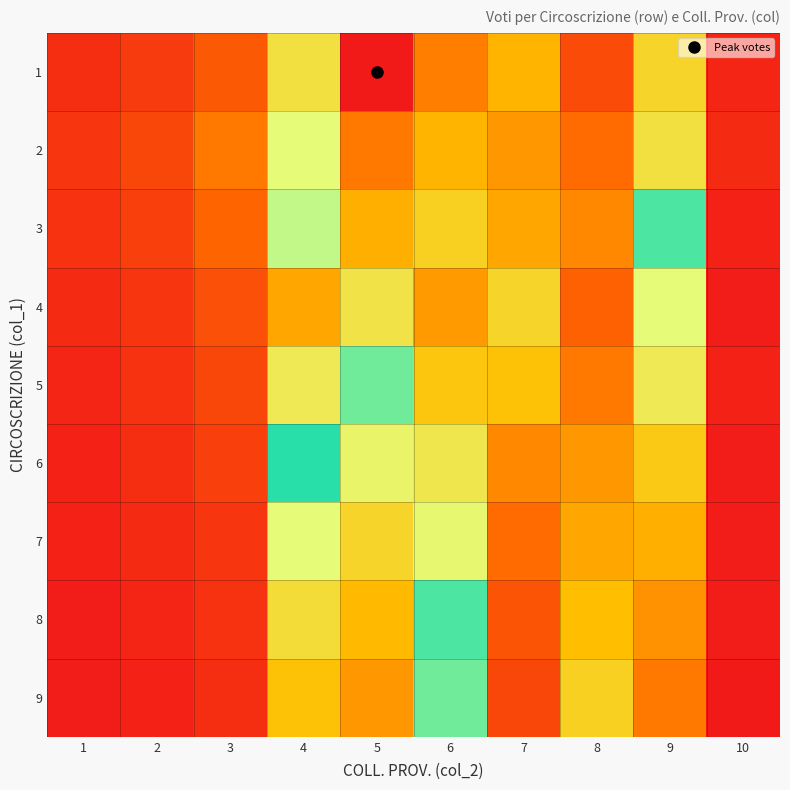

Reading left to right, transcribe all the data shown in this chart.

1: 1=5	2=8	3=15	4=45	5=120	6=23	7=34	8=12	9=78	10=3
2: 1=7	2=11	3=22	4=67	5=98	6=34	7=28	8=19	9=45	10=4
3: 1=6	2=9	3=18	4=55	5=87	6=41	7=31	8=25	9=62	10=2
4: 1=4	2=7	3=13	4=89	5=74	6=29	7=42	8=17	9=53	10=1
5: 1=3	2=6	3=11	4=72	5=63	6=38	7=37	8=22	9=48	10=2
6: 1=2	2=5	3=9	4=61	5=51	6=47	7=25	8=28	9=39	10=1
7: 1=2	2=4	3=7	4=53	5=42	6=52	7=19	8=31	9=33	10=1
8: 1=1	2=3	3=6	4=44	5=35	6=58	7=14	8=36	9=27	10=1
9: 1=1	2=2	3=5	4=37	5=28	6=63	7=11	8=41	9=22	10=0